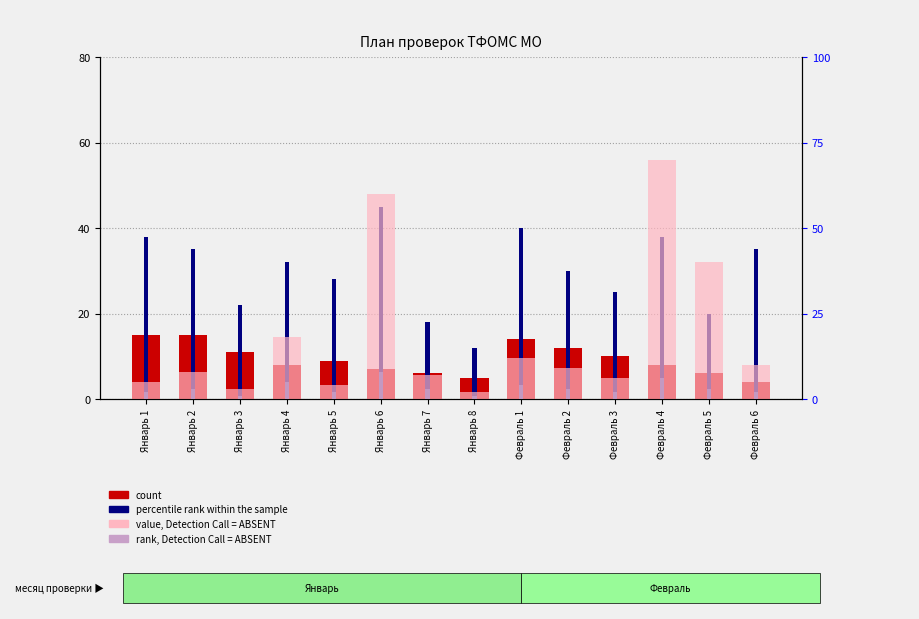

True or false: value, Detection Call = ABSENT has a value of 3 at Февраль 3.

False